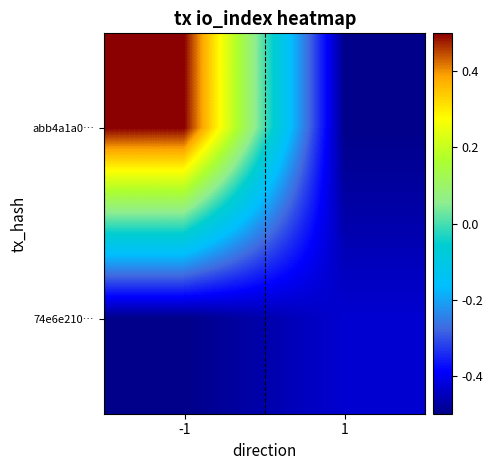

At how many categories does at least one series exceed 0?

1